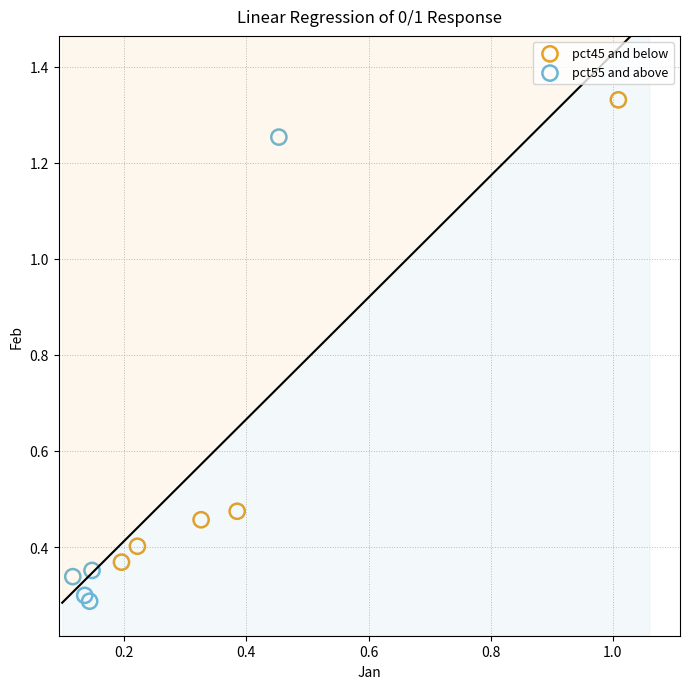

Which series reaches the minimum Y coordinate?

pct55 and above